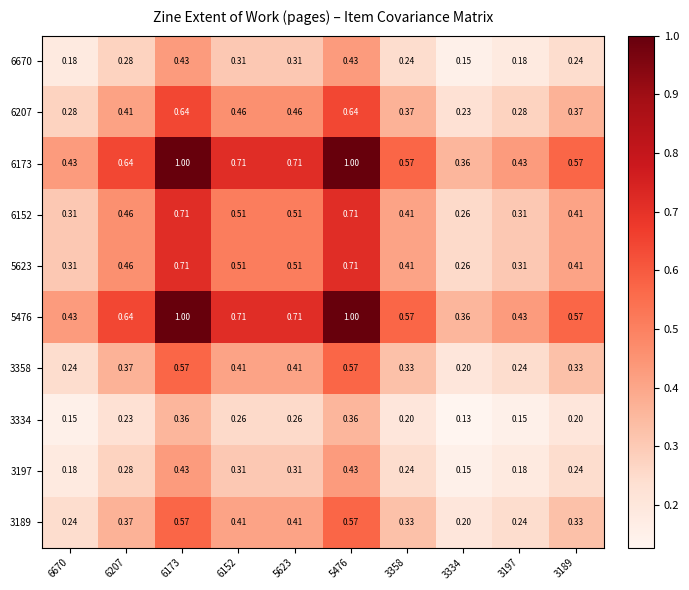

Is the value of 5476 at 3334 greater than the value of 3358 at 6670?

Yes